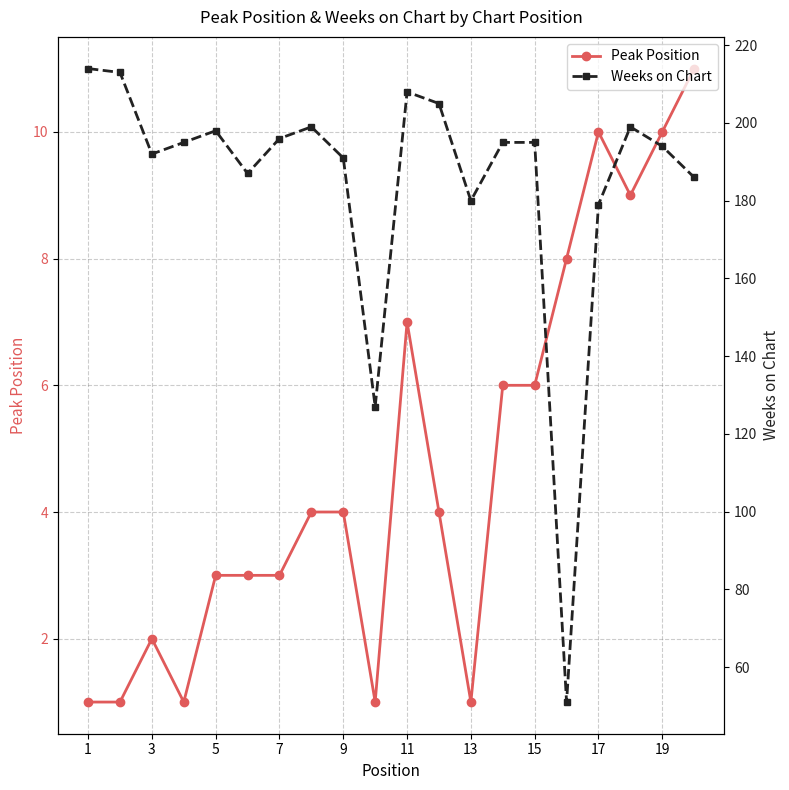

What is the total value across all series at 15?

203